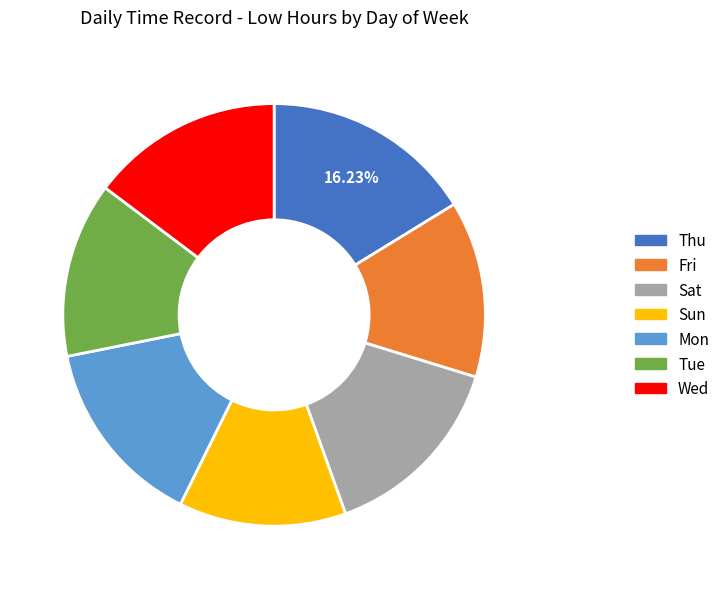

Is Tue the majority of the pie?

No